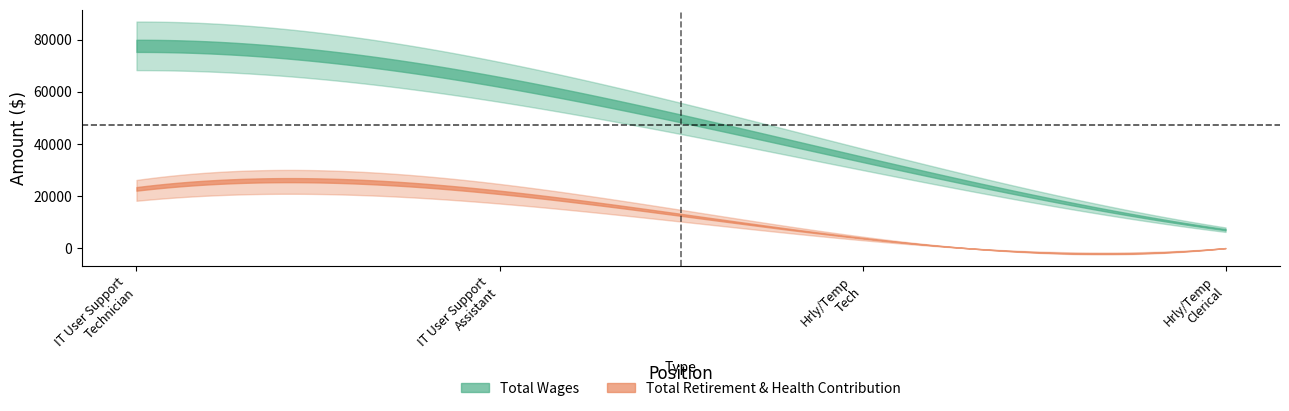

What is the value of the Total Retirement & Health Contribution point at the 2nd from the left?

21468